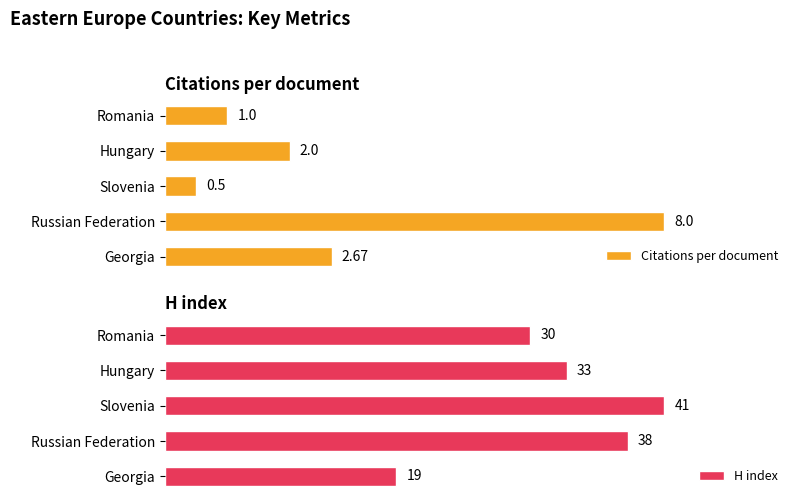

How many categories are shown in the chart?

5